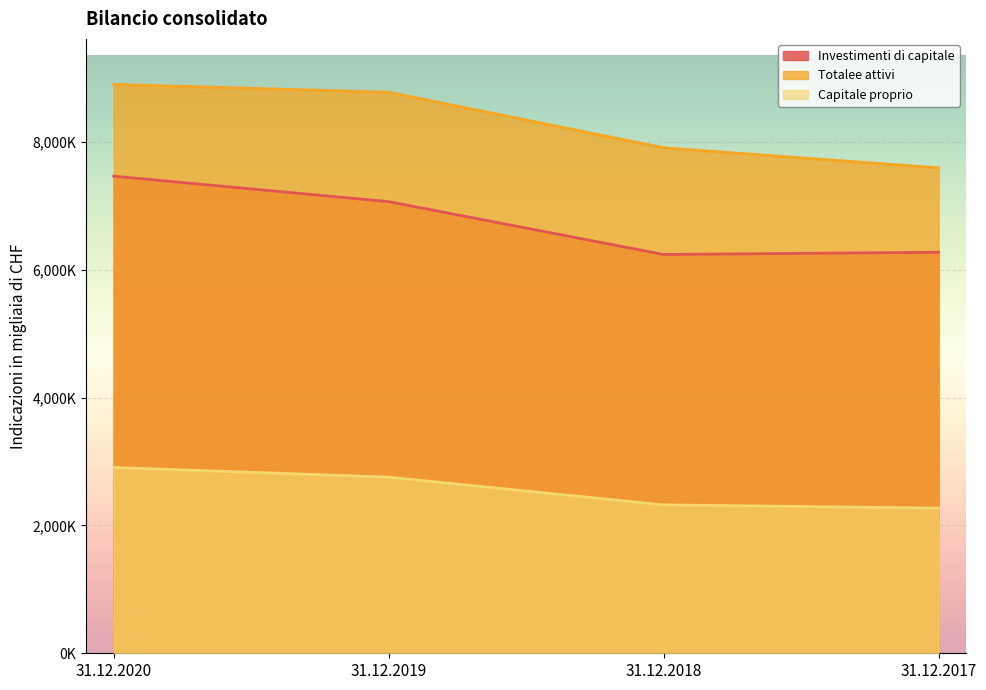

Which category has the lowest value across all series?

31.12.2017